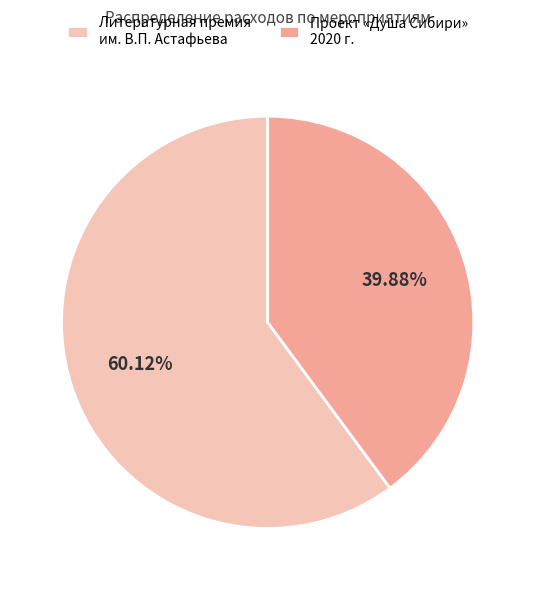

Rank the categories by value from lowest to highest.

Проект «Душа Сибири» 2020 г., Литературная премия им. В.П. Астафьева